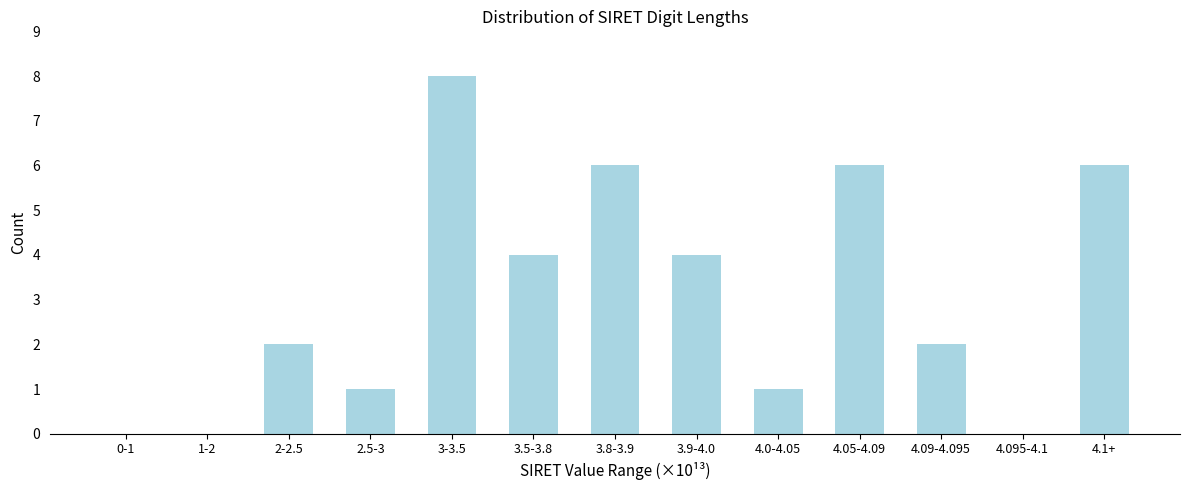

Reading left to right, extract all data points from this chart.

0-1=0	1-2=0	2-2.5=2	2.5-3=1	3-3.5=8	3.5-3.8=4	3.8-3.9=6	3.9-4.0=4	4.0-4.05=1	4.05-4.09=6	4.09-4.095=2	4.095-4.1=0	4.1+=6